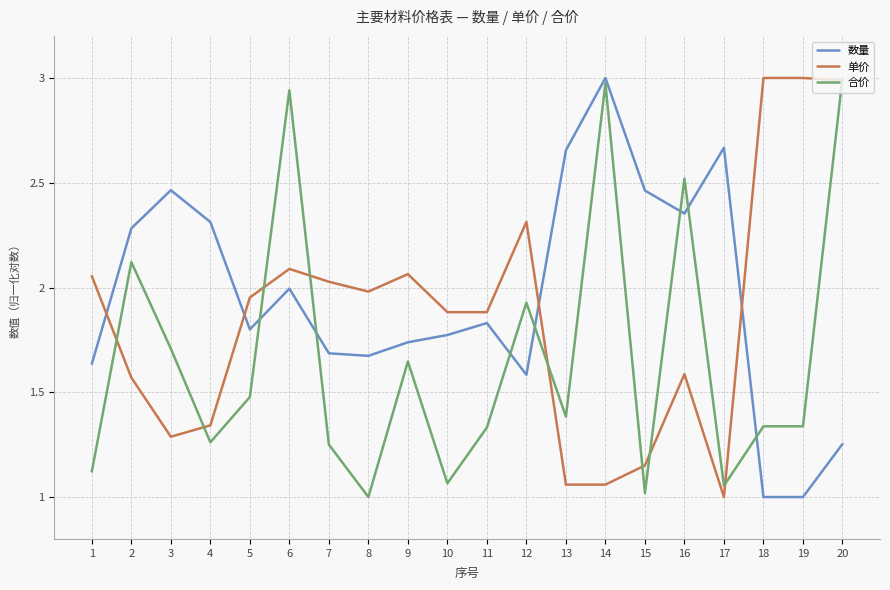

At how many categories does at least one series exceed 1?

20